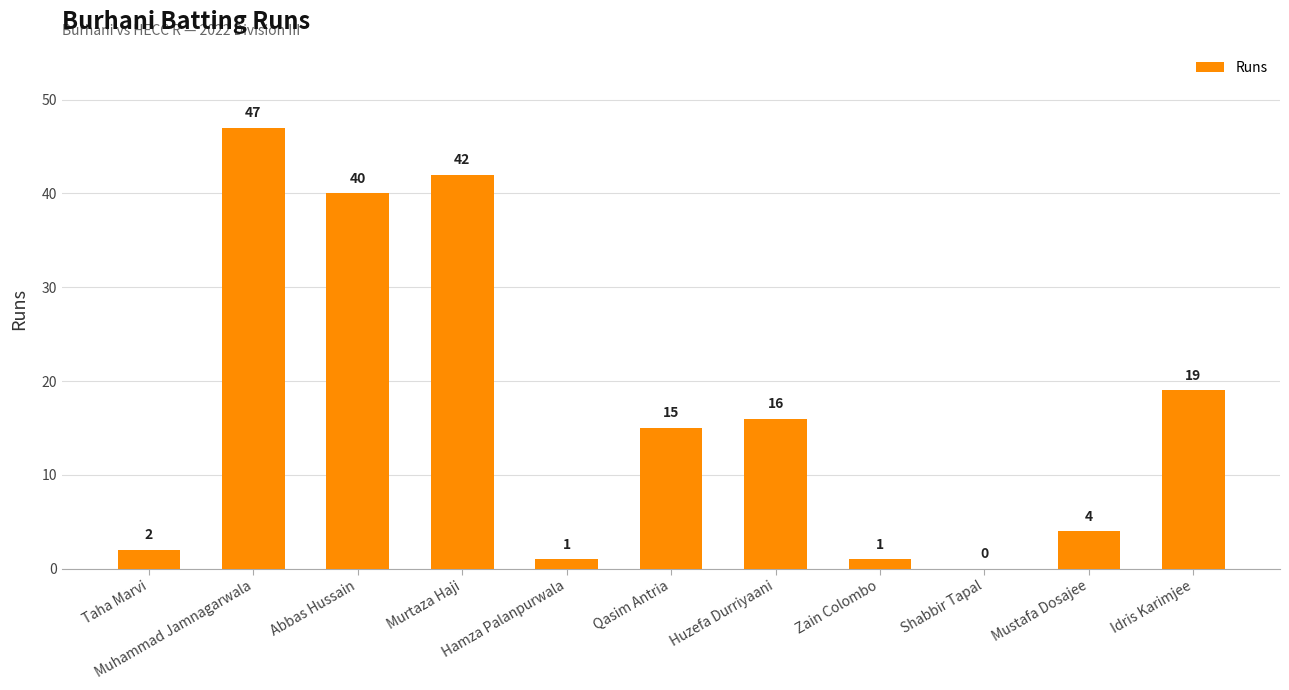

Reading left to right, list all the values displayed in this chart.

Taha Marvi=2	Muhammad Jamnagarwala=47	Abbas Hussain=40	Murtaza Haji=42	Hamza Palanpurwala=1	Qasim Antria=15	Huzefa Durriyaani=16	Zain Colombo=1	Shabbir Tapal=0	Mustafa Dosajee=4	Idris Karimjee=19